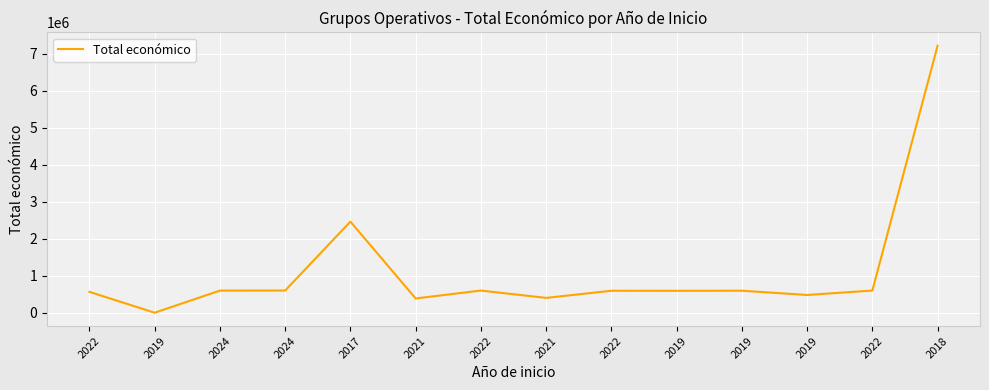

Does the chart display data point markers on the line(s)?

No